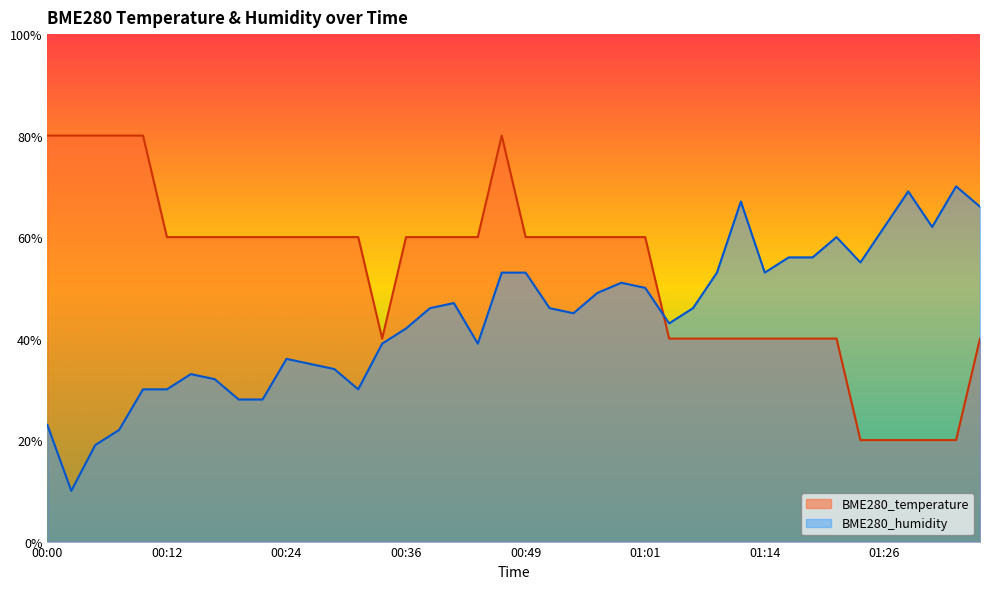

What is the sum of the BME280_humidity values at 00:02 and 00:14?

0.4